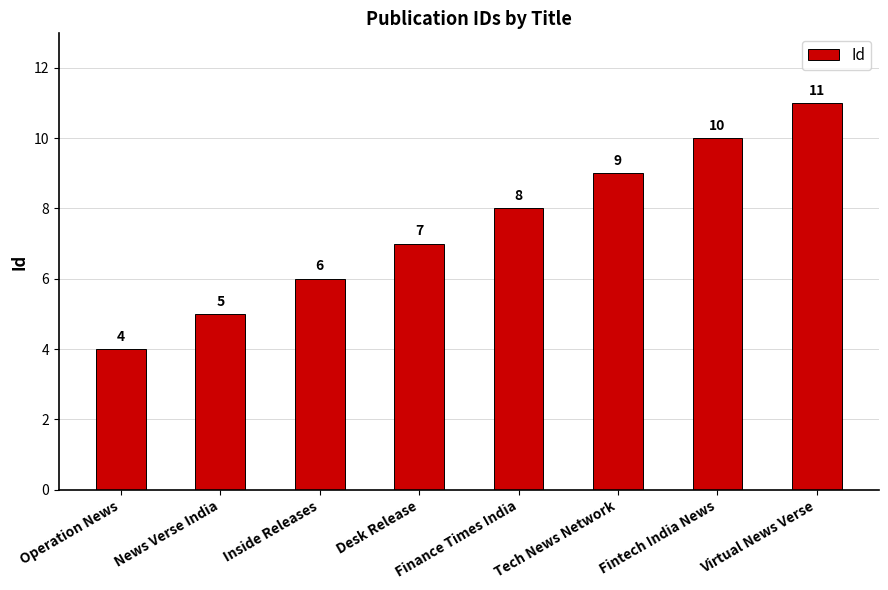

What is the minimum value shown in the chart?

4